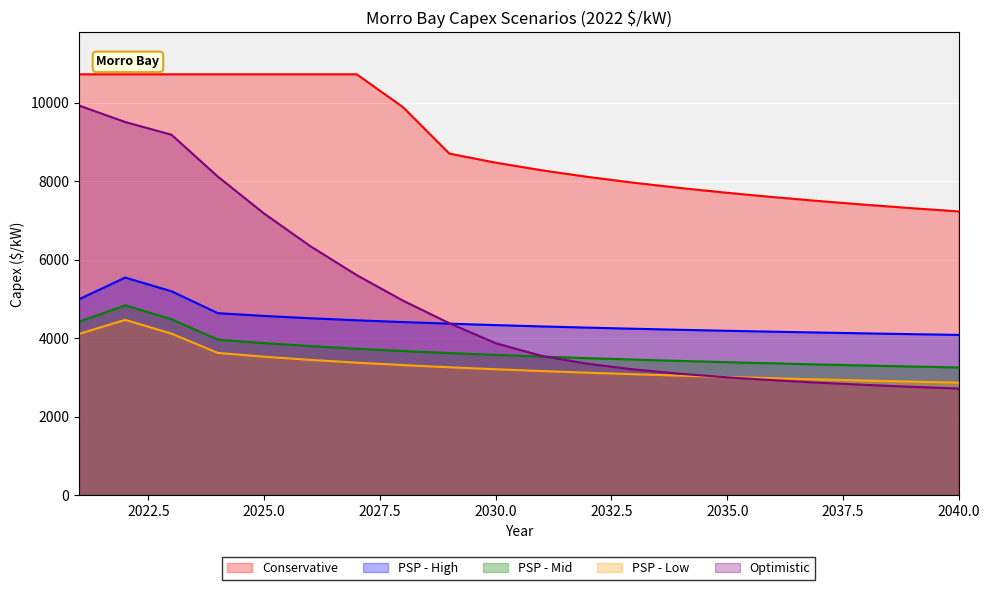

The value of Conservative at 2040.0 is 12285.4. True or false?

False